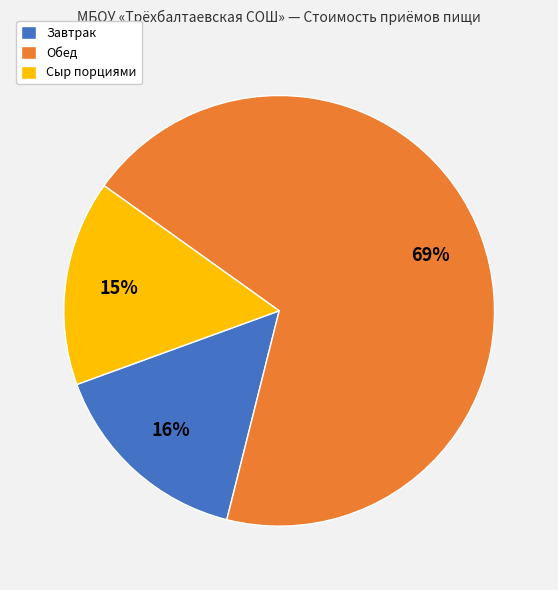

Which slice represents more than half of the pie?

Обед